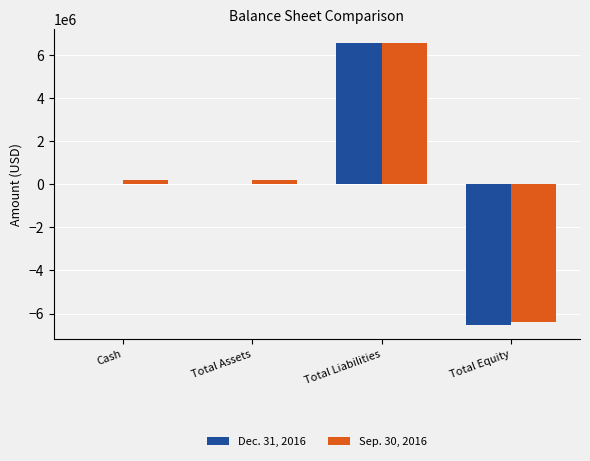

True or false: Sep. 30, 2016 has a value of -6379118 at Total Equity.

True